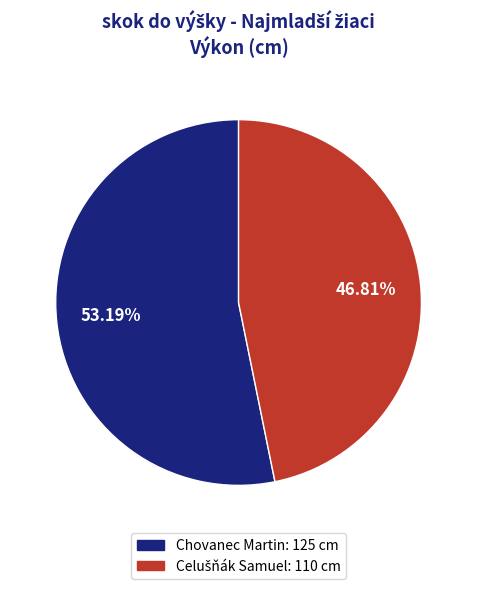

Which category has the biggest portion of the pie?

Chovanec Martin